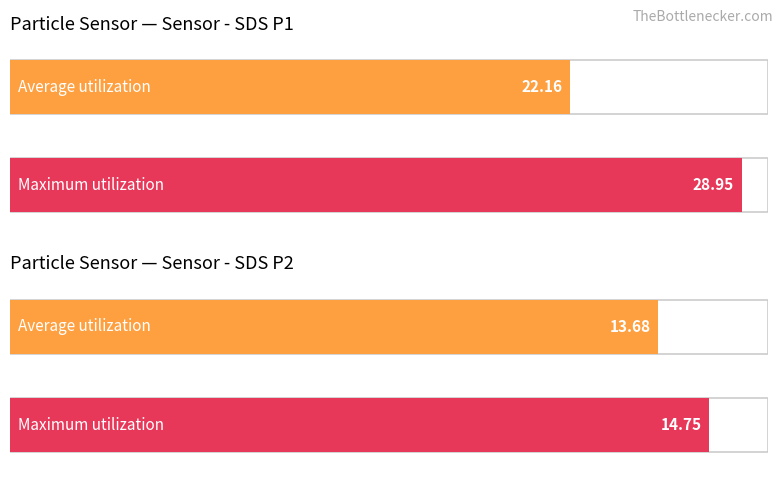

At how many categories does at least one series exceed 26?

1